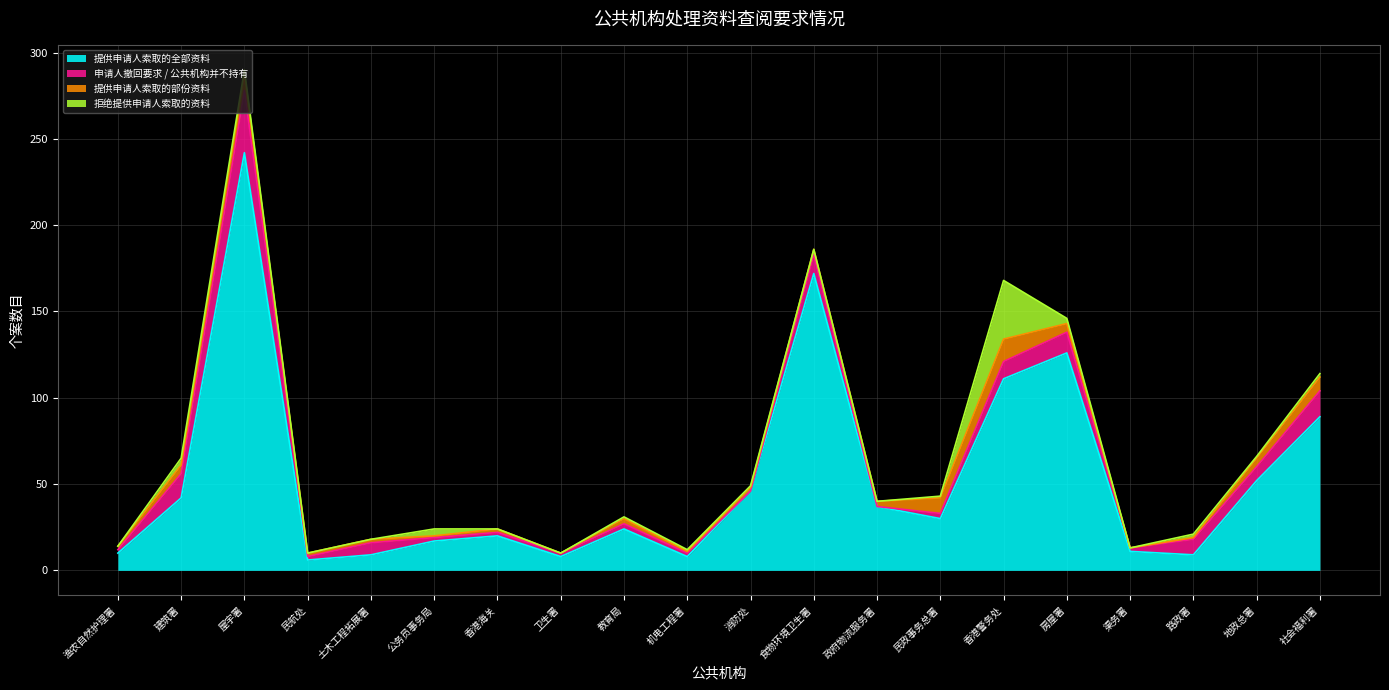

How many data points in 拒绝提供申请人索取的资料 are above 1?

7